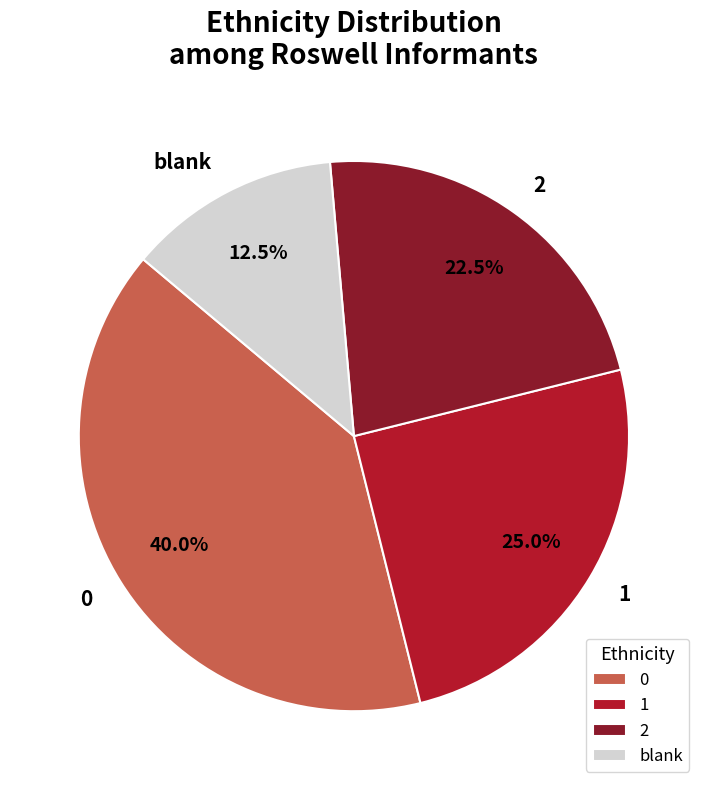

Is the sum of 1 and 0 greater than half?

Yes